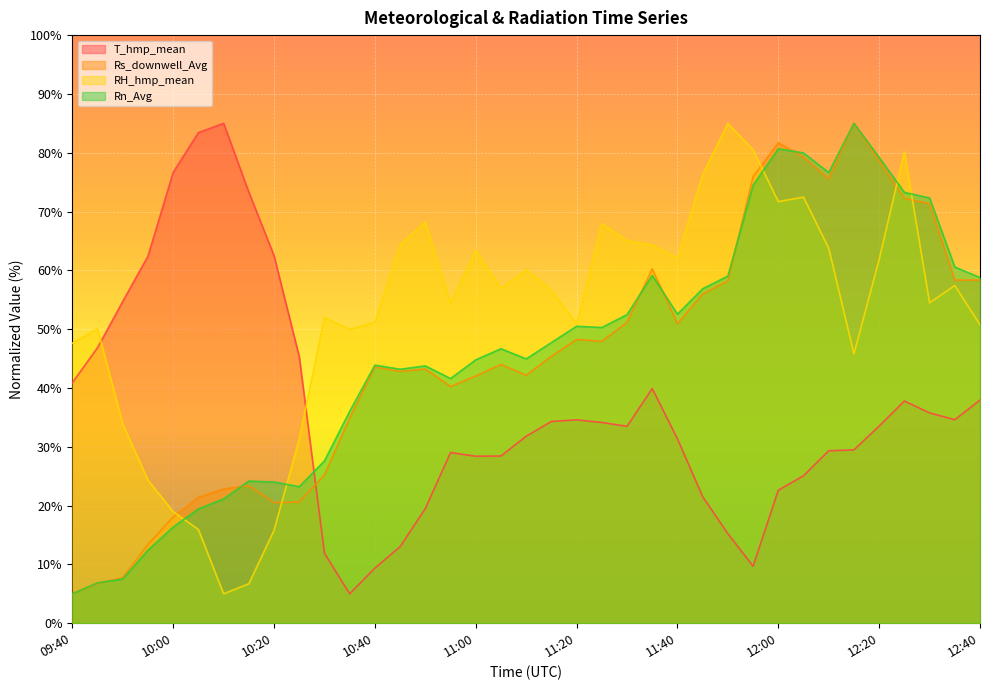

Which series has the widest spread of values?

T_hmp_mean